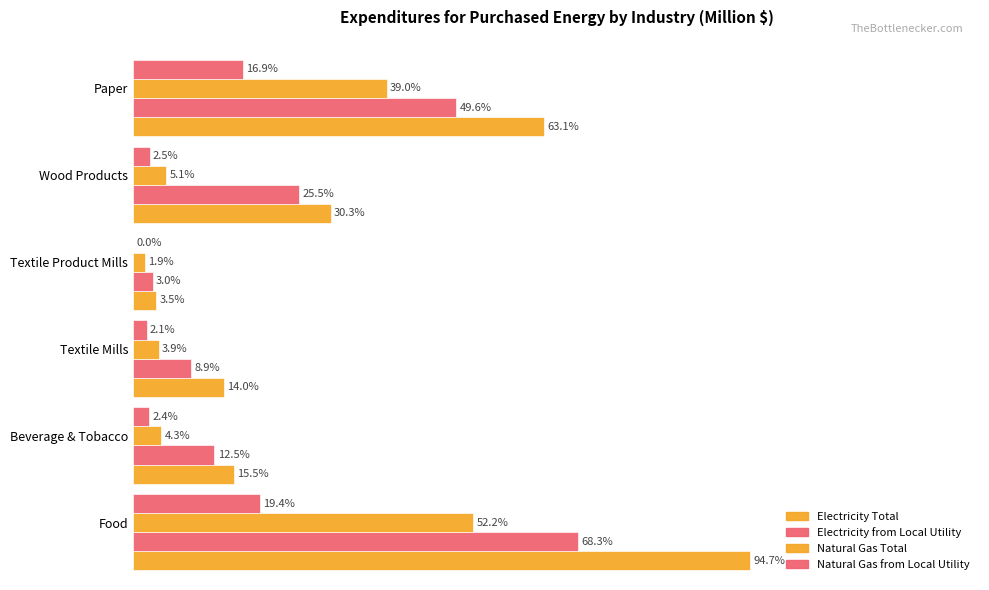

What is the difference between the maximum and second lowest values in the Natural Gas from Local Utility series?

17.4